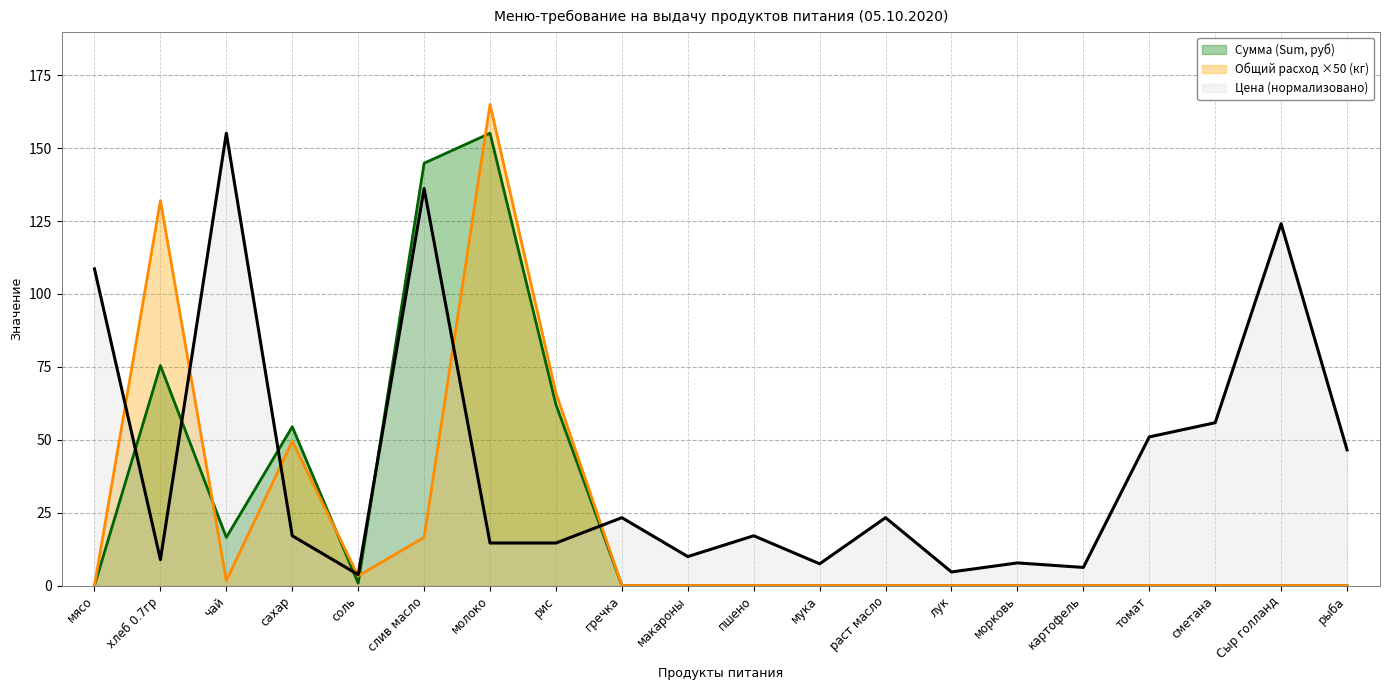

What is the label of the 5th point from the left?

соль